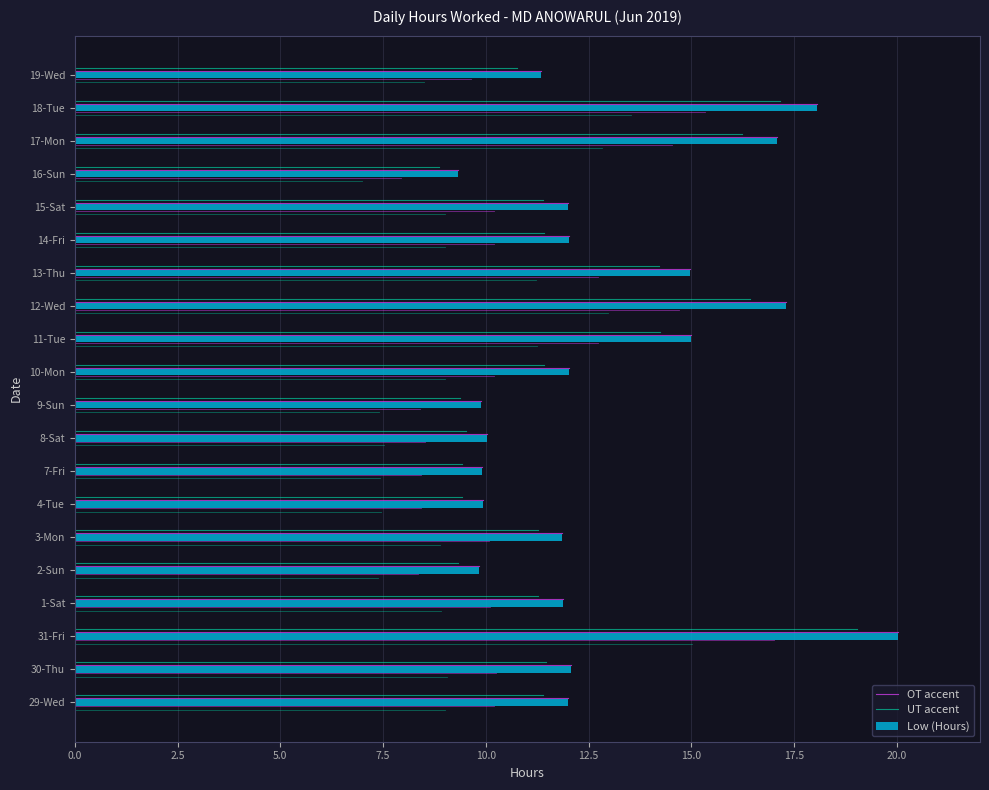

What is the approximate value at 29-Wed?

12.0